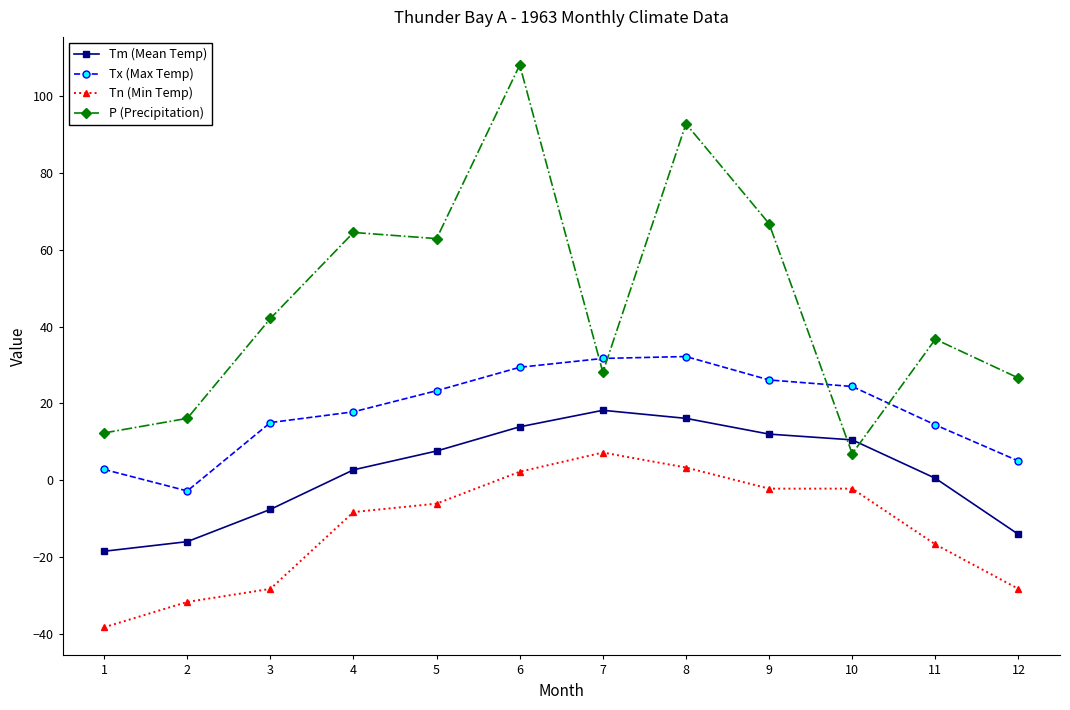

How many values in the Tn (Min Temp) series exceed -6?

5